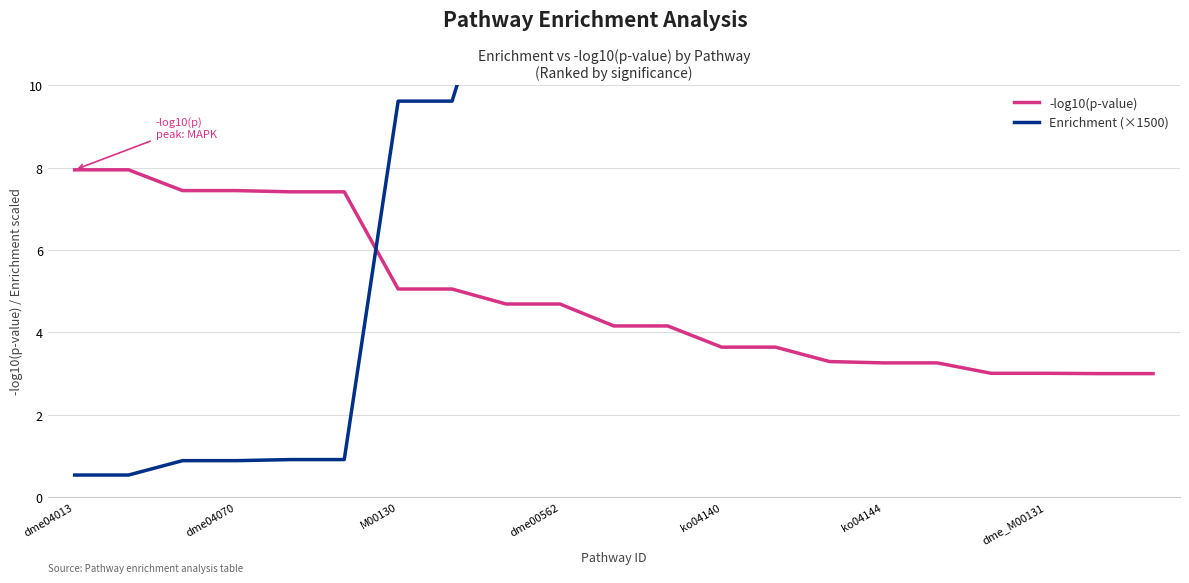

The value of -log10(p-value) at 8 is 6.8. True or false?

False